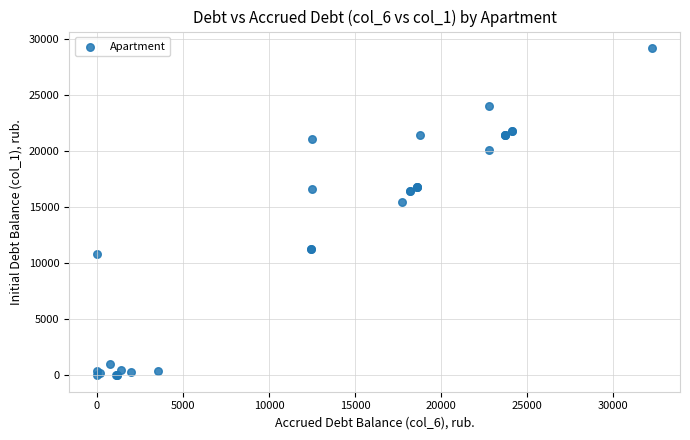

What Y value in the scatter plot is closest to 14601?

15472.0